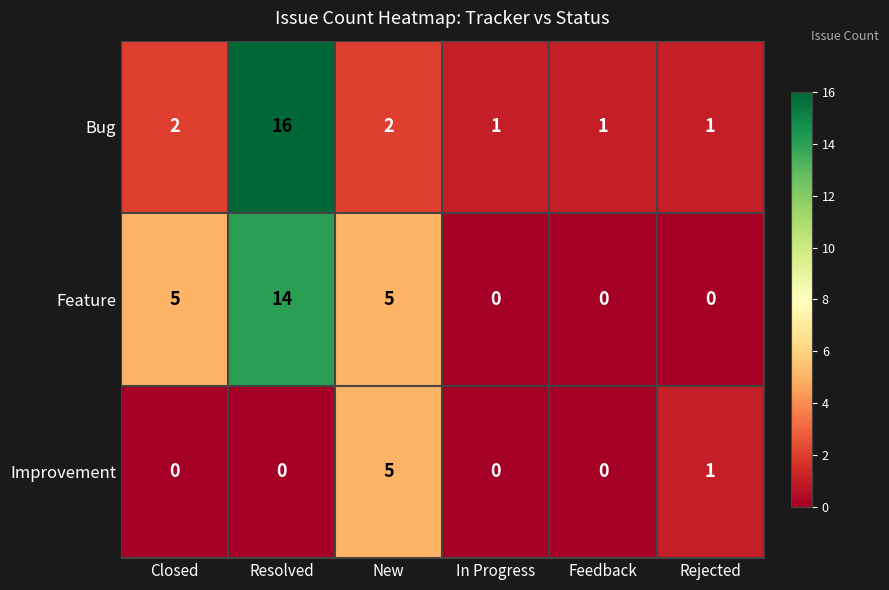

Is it true that Feature equals 0 at Feedback?

True